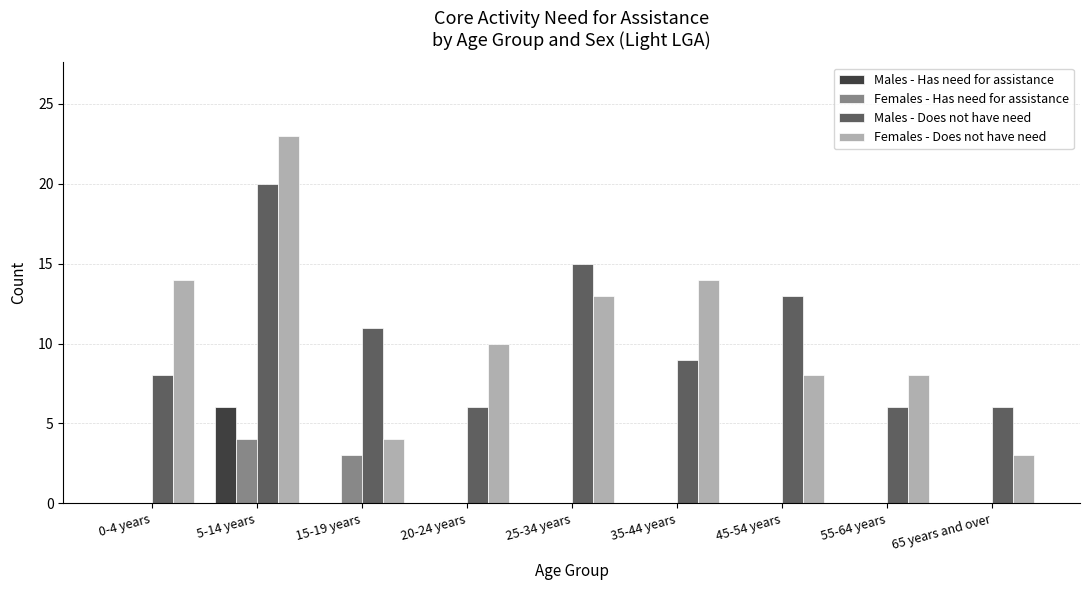

True or false: Females - Does not have need has a value of 24 at 0-4 years.

False